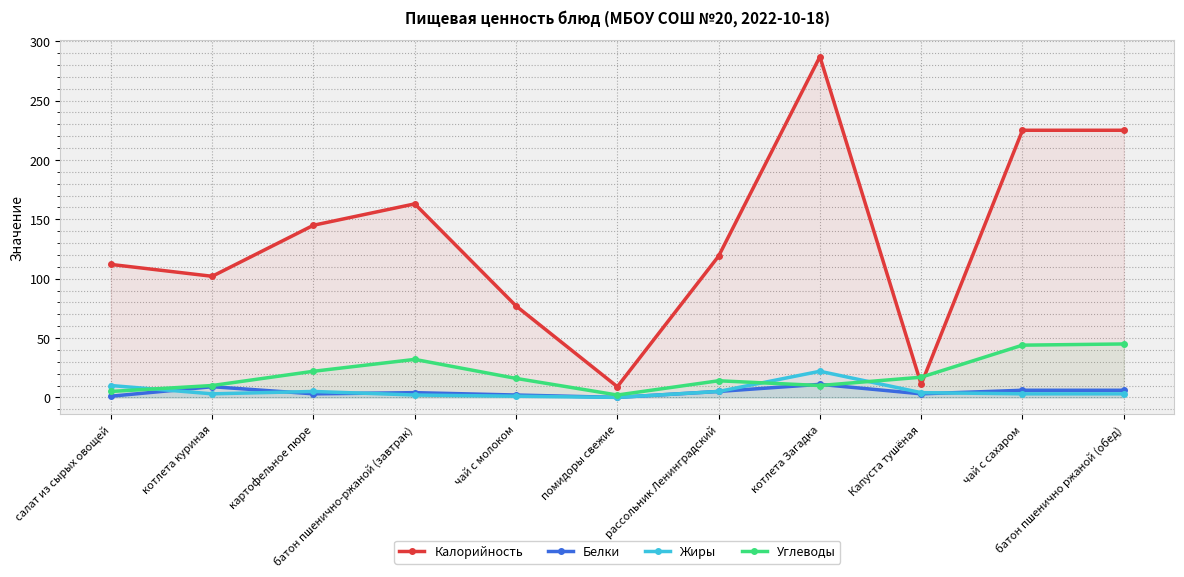

How many data points in Калорийность are less than 119?

5